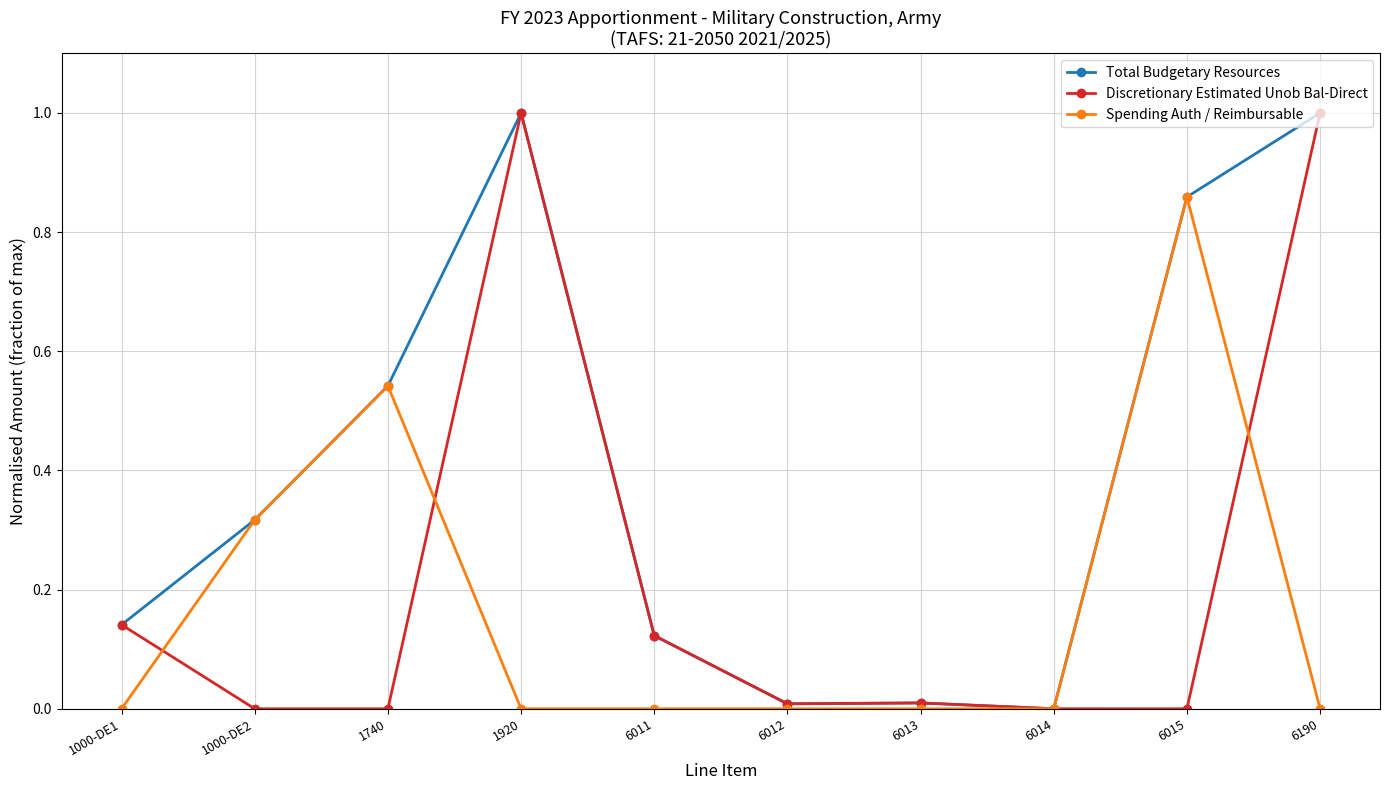

What is the difference between the highest and lowest values at 1920?

1.0